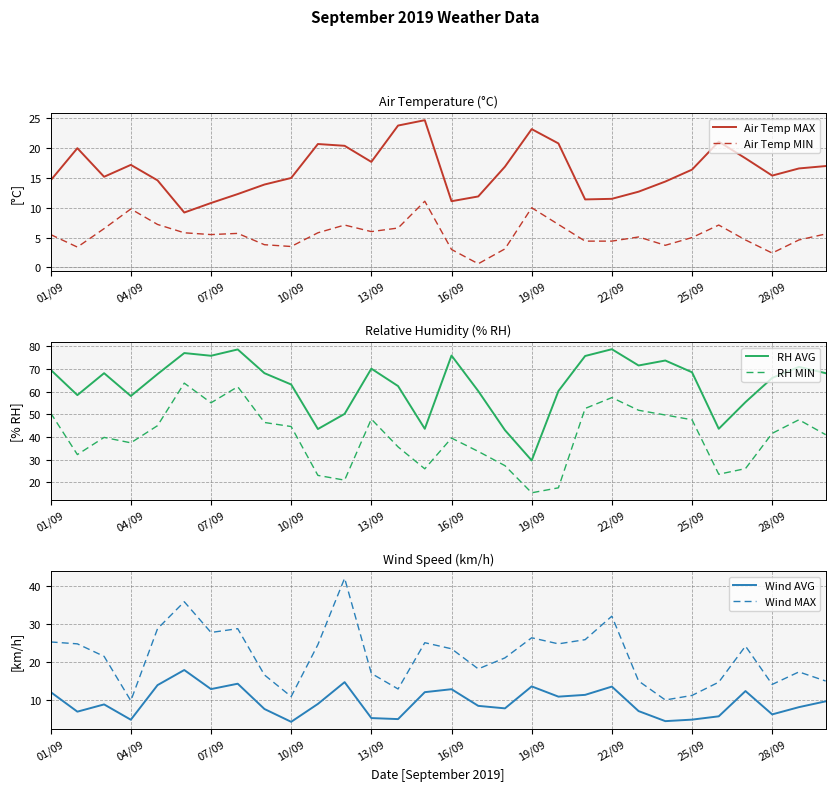

What is the minimum value for Air Temp MIN?

0.6